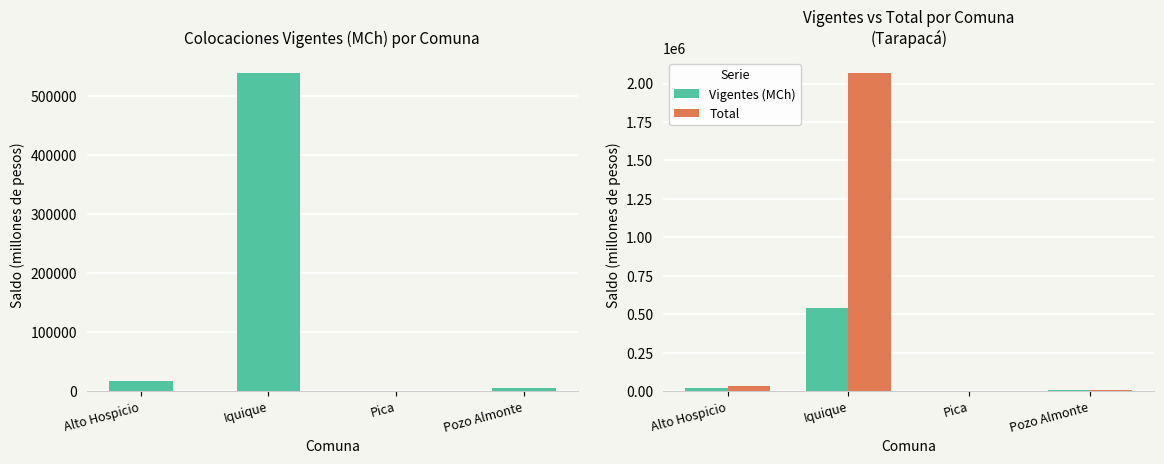

Does the chart contain stacked bars?

No